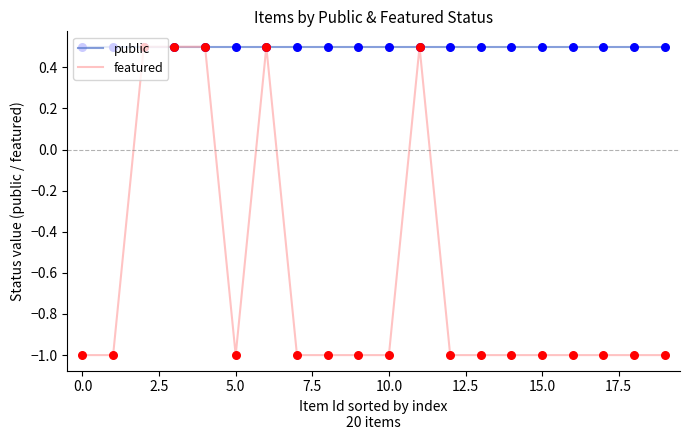

Which series has the largest total across all categories?

public